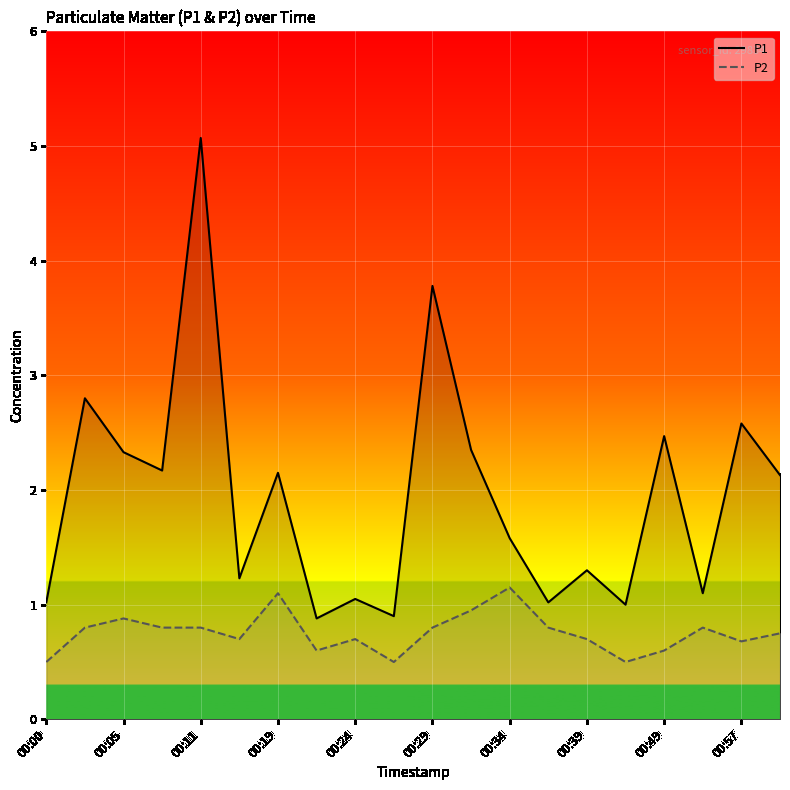

How many lines are shown in the chart?

2